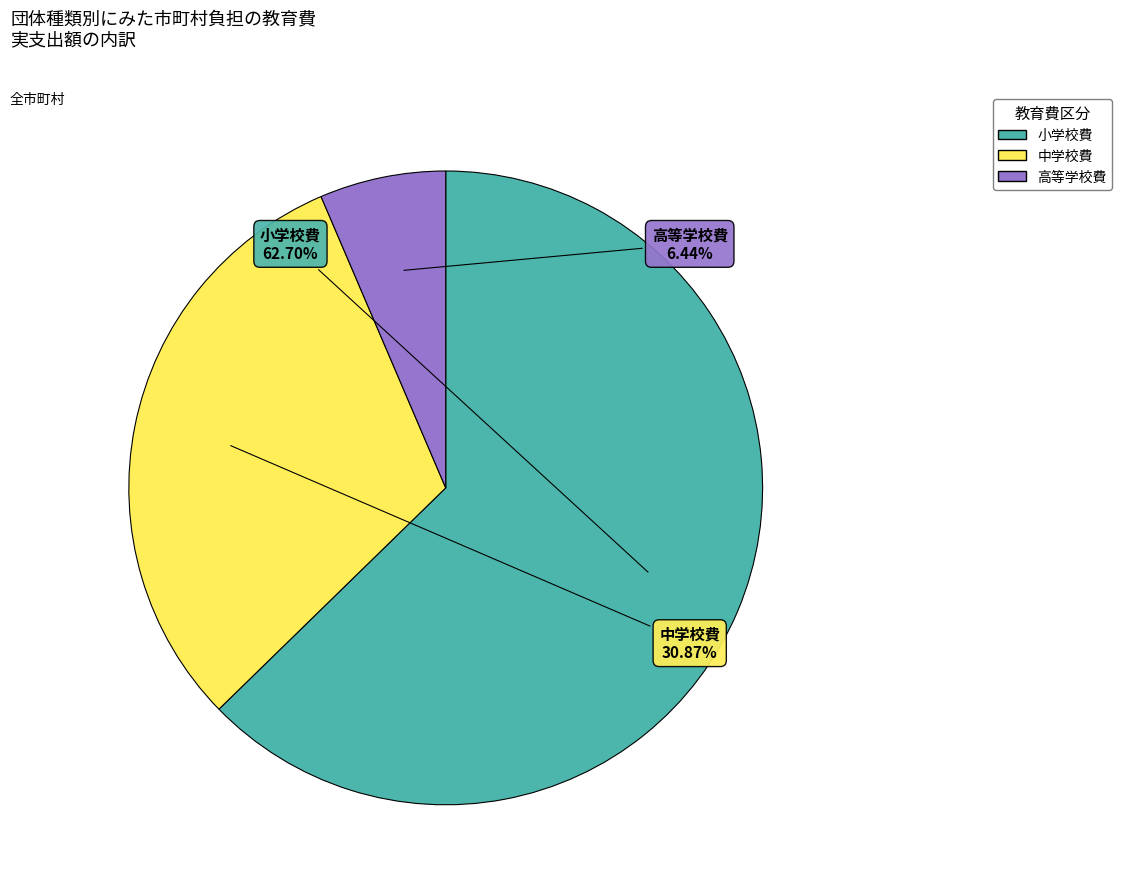

Count the number of slices in the pie.

3